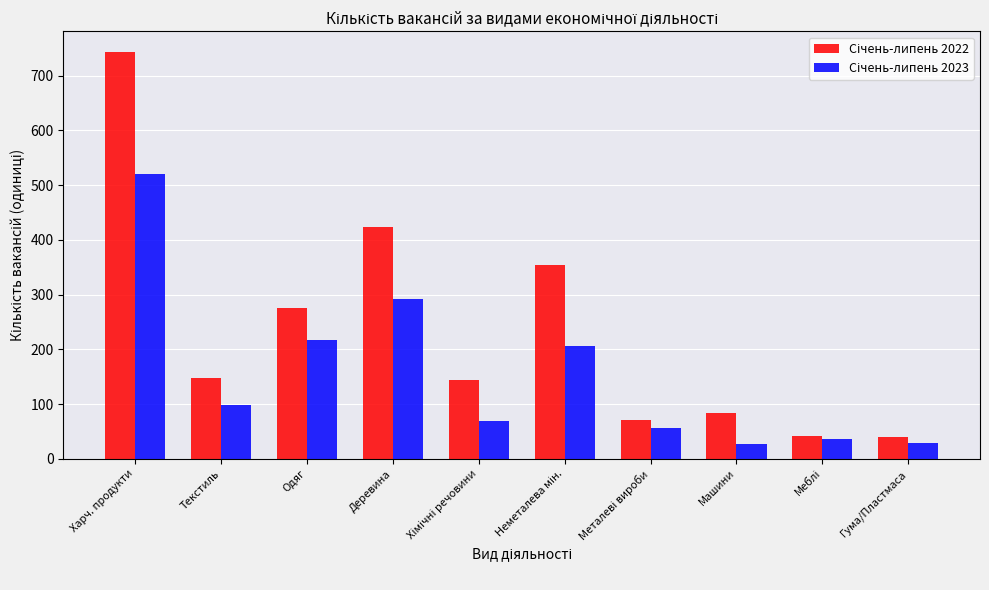

At which category is the sum across all series the highest?

Харч. продукти